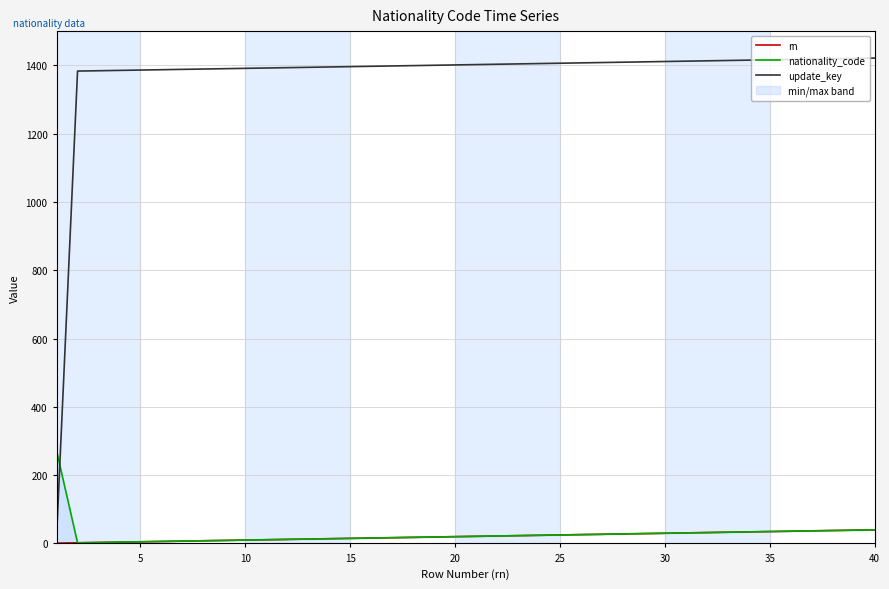

What is the highest value of the update_key series?

1421